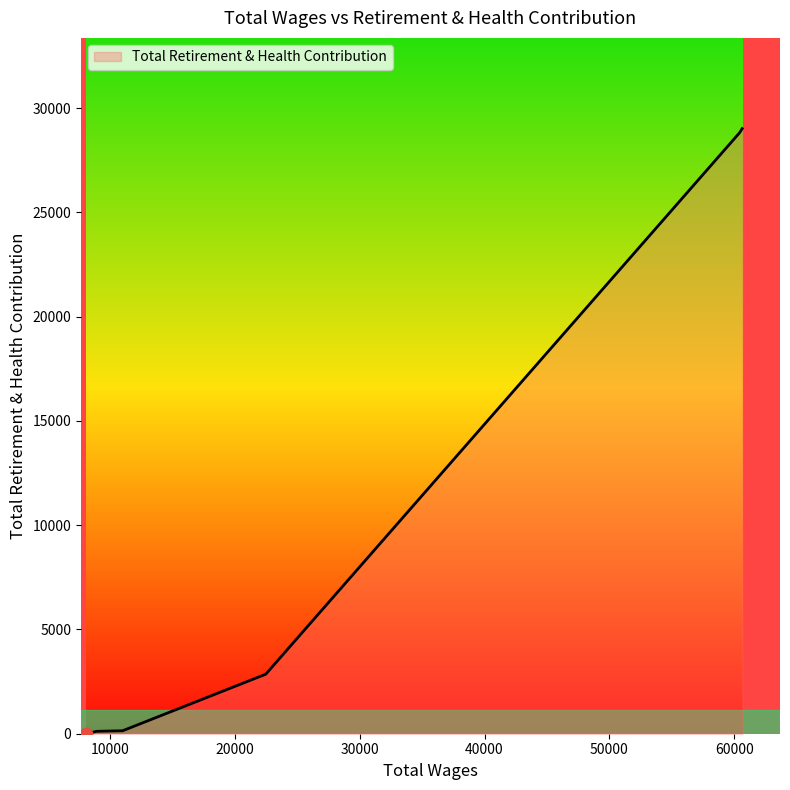

What is the greatest value displayed?

29010